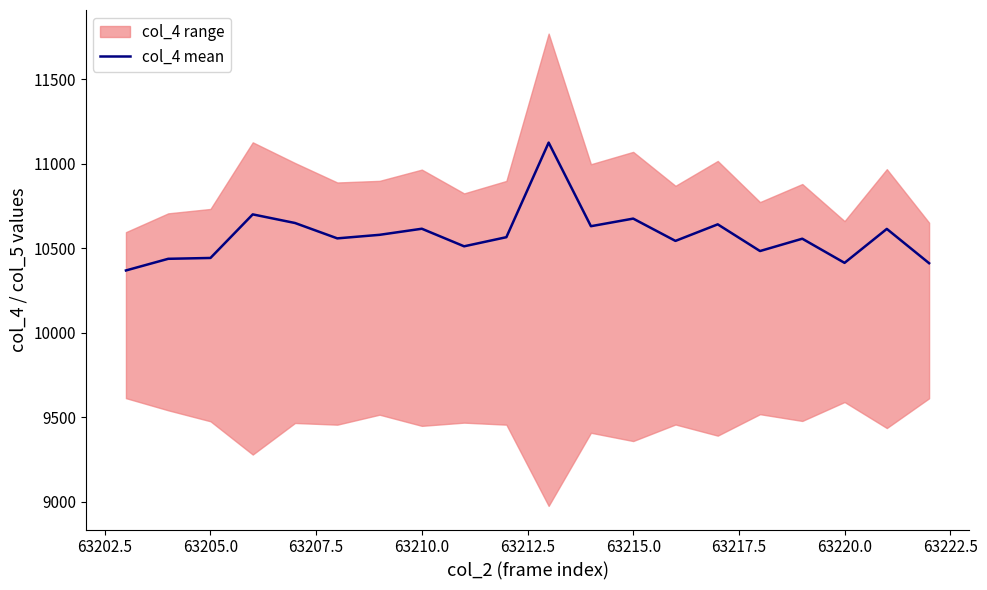

What is the highest value of the col_4 mean series?

11125